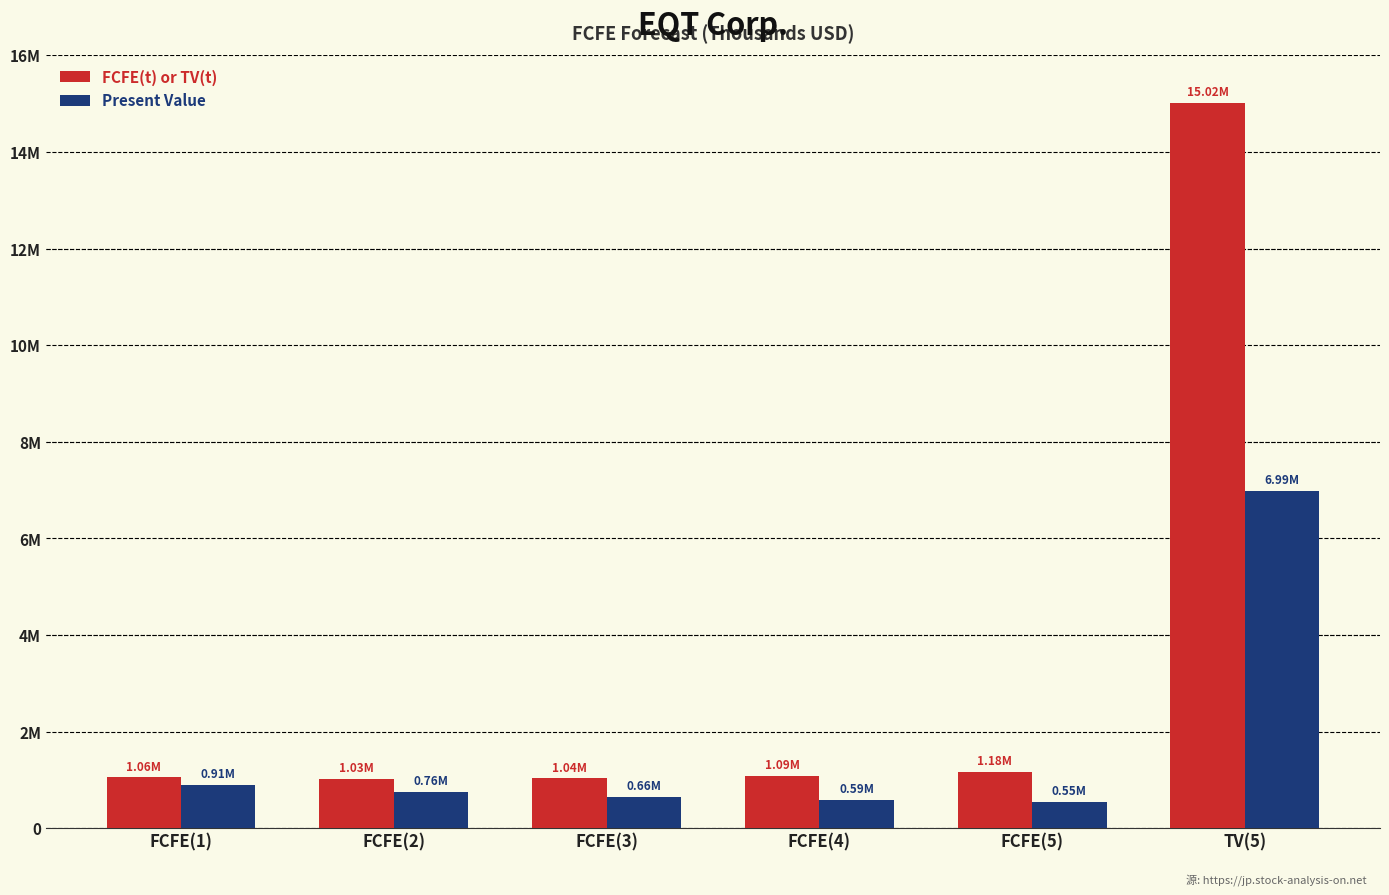

Reading left to right, transcribe all the data shown in this chart.

FCFE(t) or TV(t): 1056257	1030026	1040665	1088006	1175757	15016726
Present Value: 906453	758577	657715	590111	547262	6989613